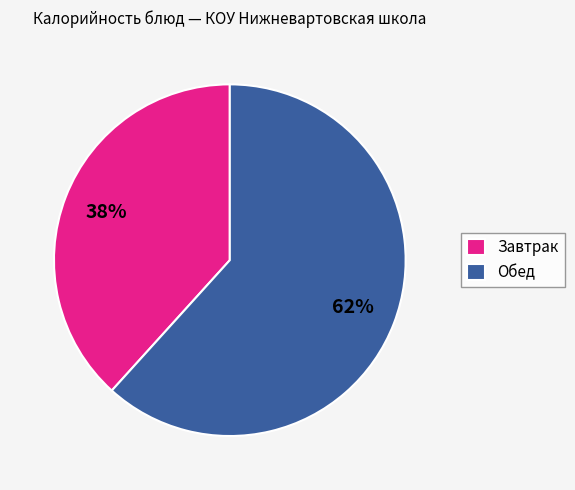

Rank the categories by value from highest to lowest.

Обед, Завтрак